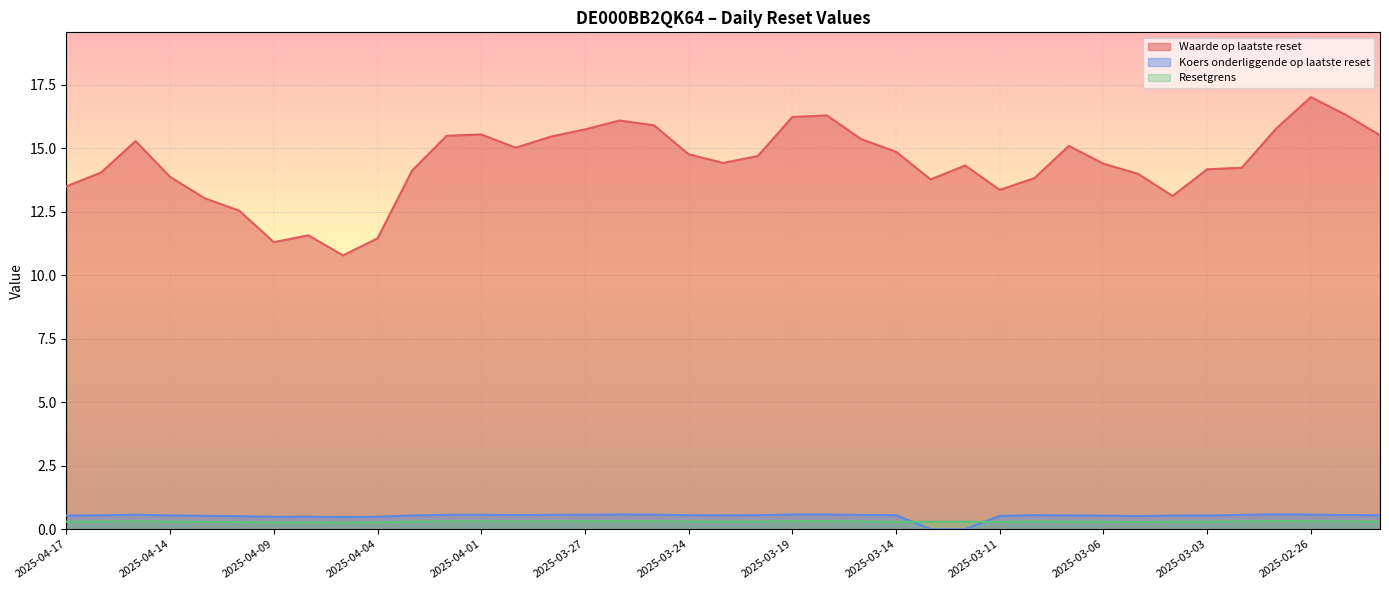

At which category is the sum across all series the highest?

2025-02-26